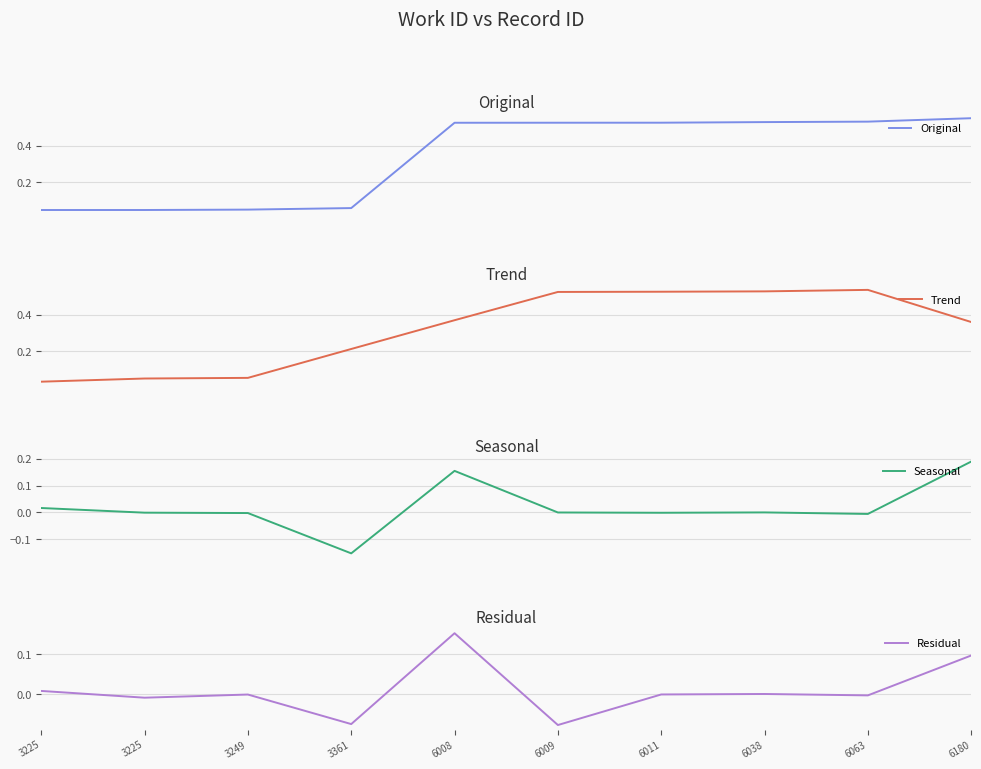

How many lines are shown in the chart?

4